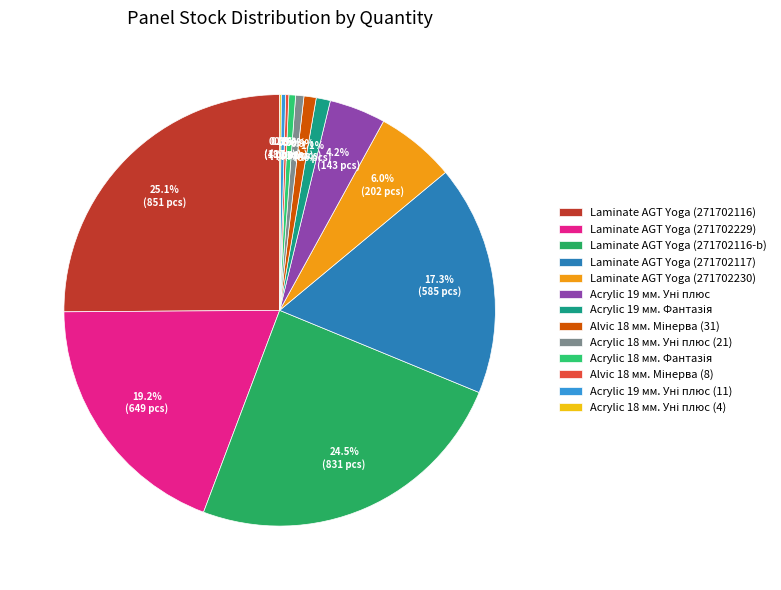

To the nearest percent, what is the difference between the largest and smallest slice percentages?

25%